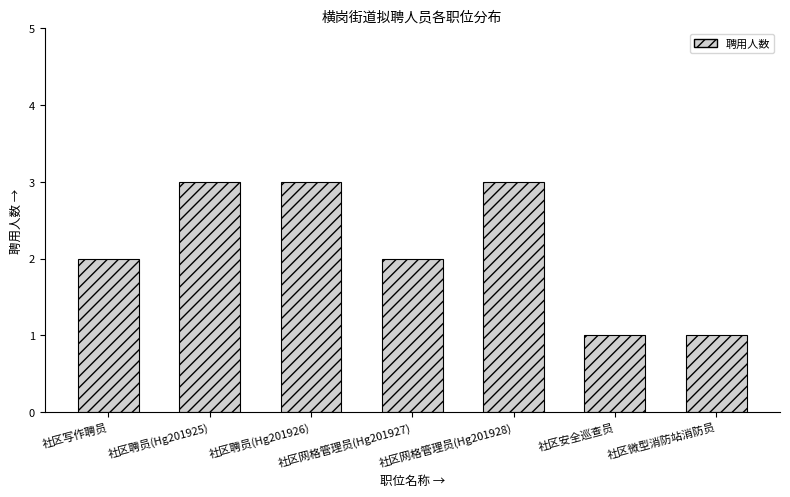

What is the sum of all values?

15